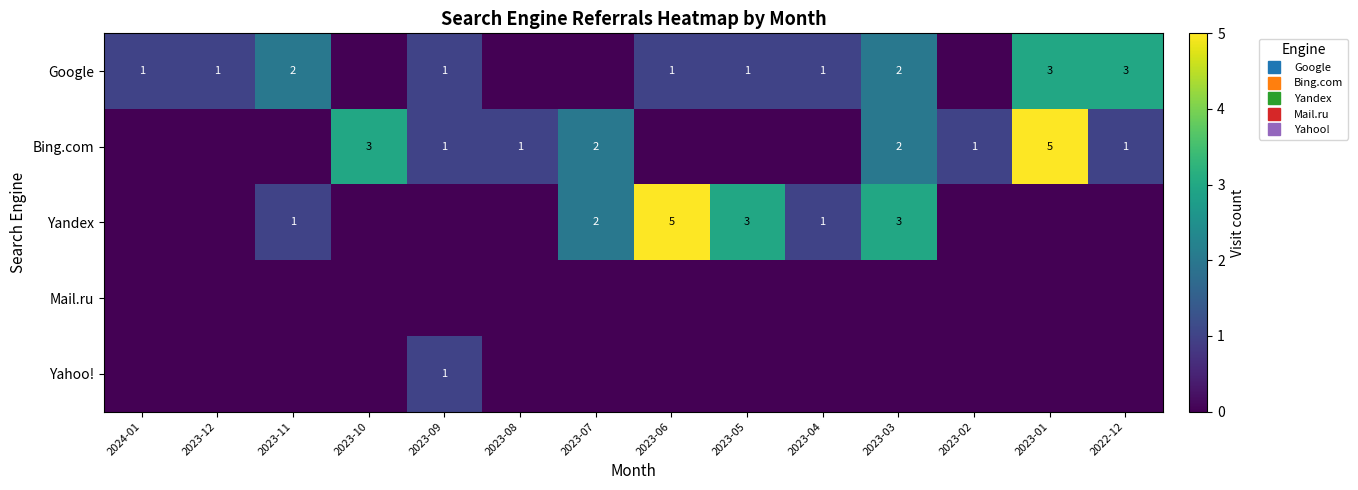

At how many categories does at least one series exceed 0?

14